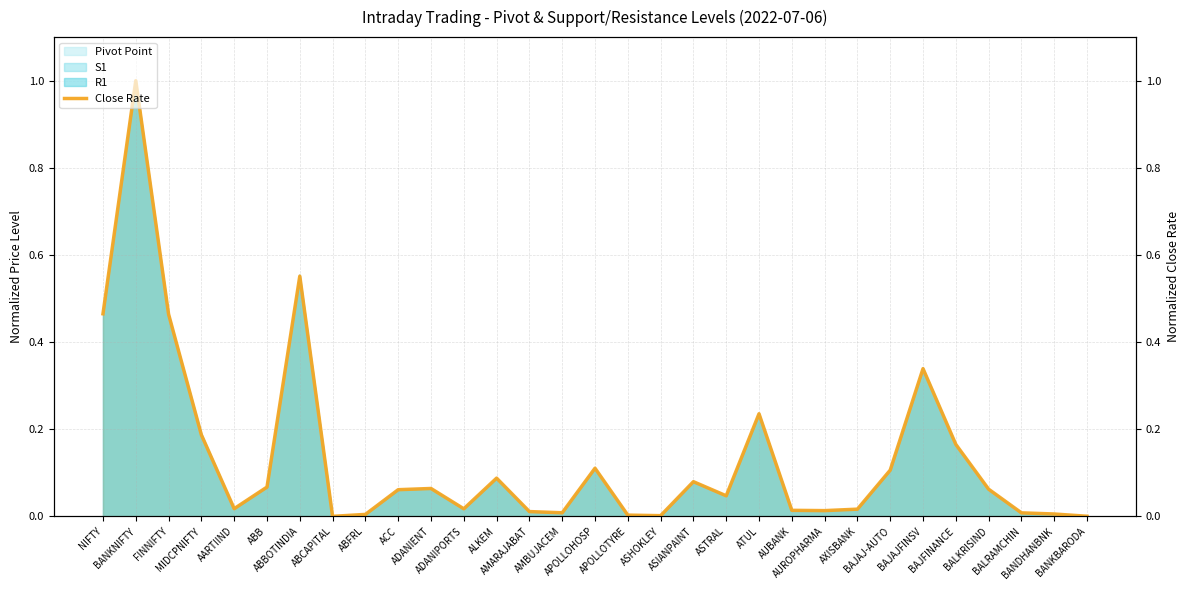

Which label corresponds to the largest value in the chart?

BANKNIFTY